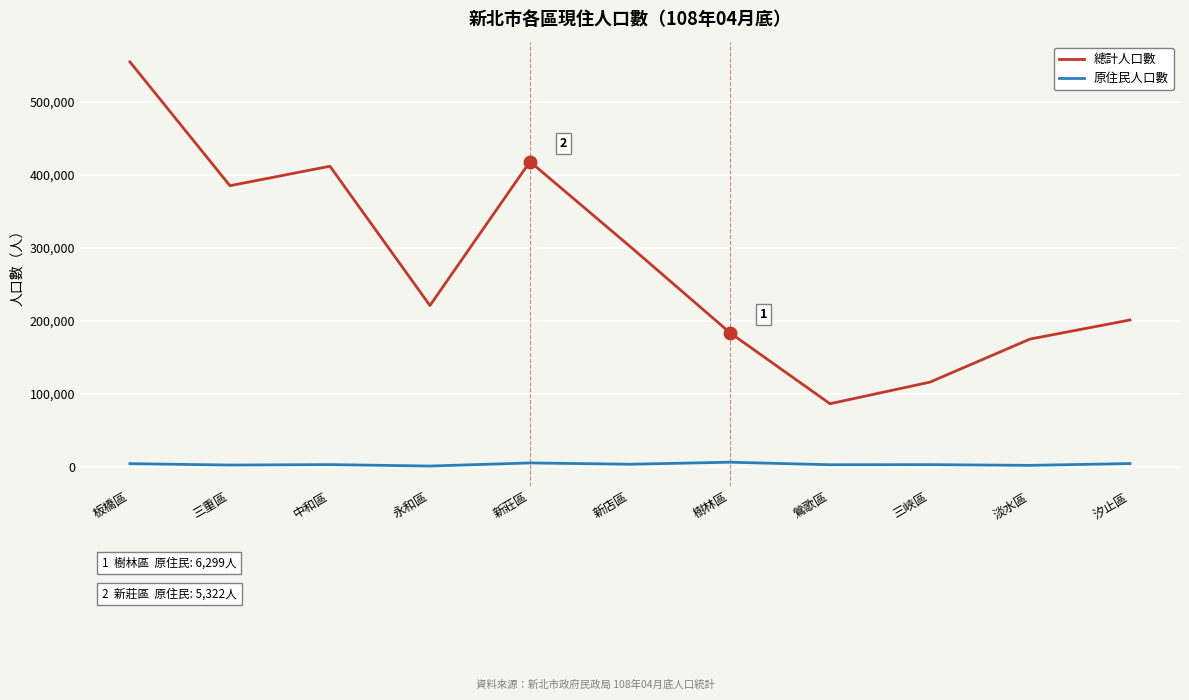

True or false: 總計人口數 and 原住民人口數 intersect in this chart.

False